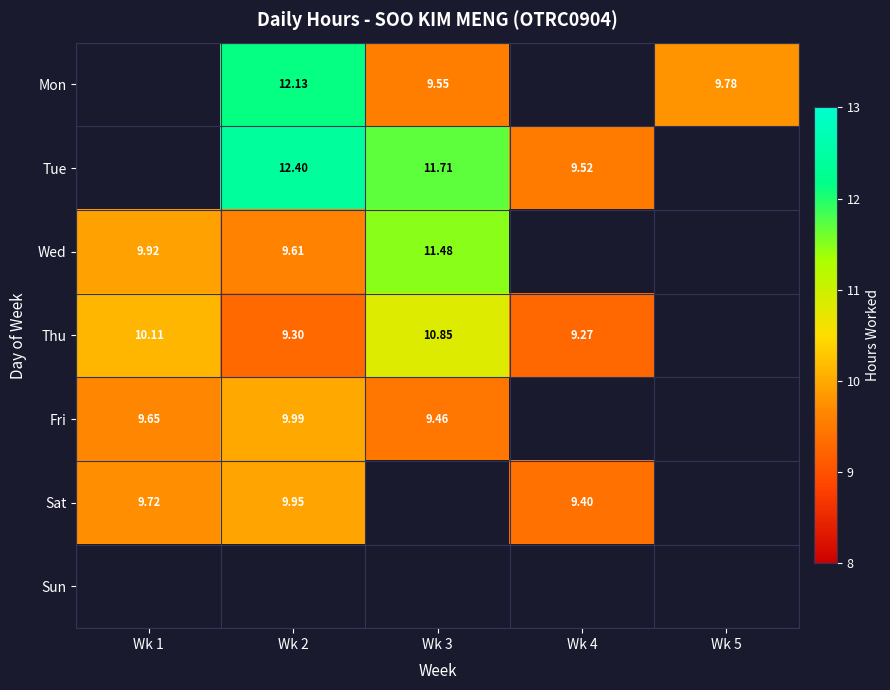

Is the value of Sat at Wk 4 greater than the value of Thu at Wk 4?

Yes